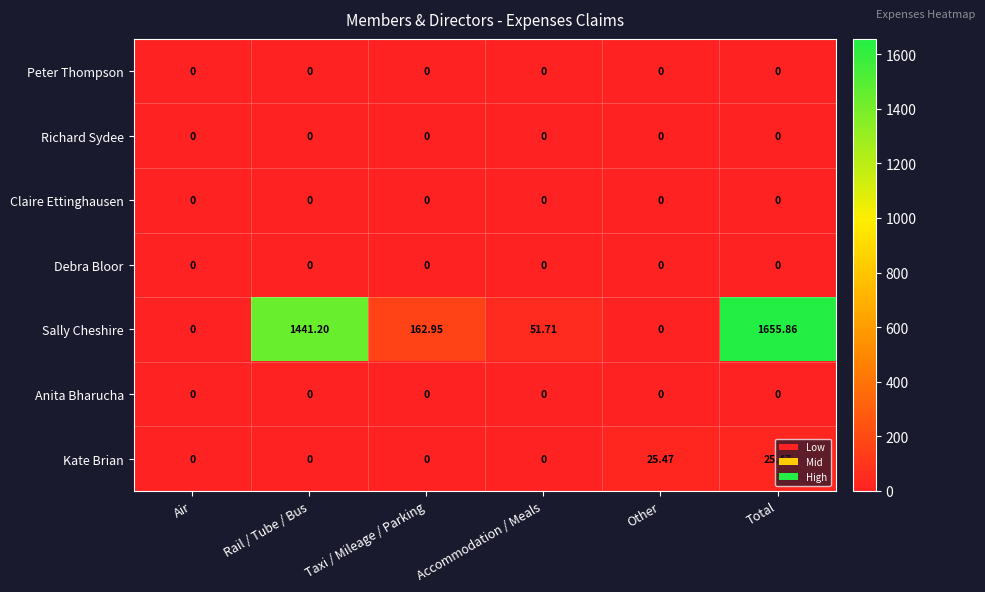

At which category does the chart reach its peak across all series?

Total